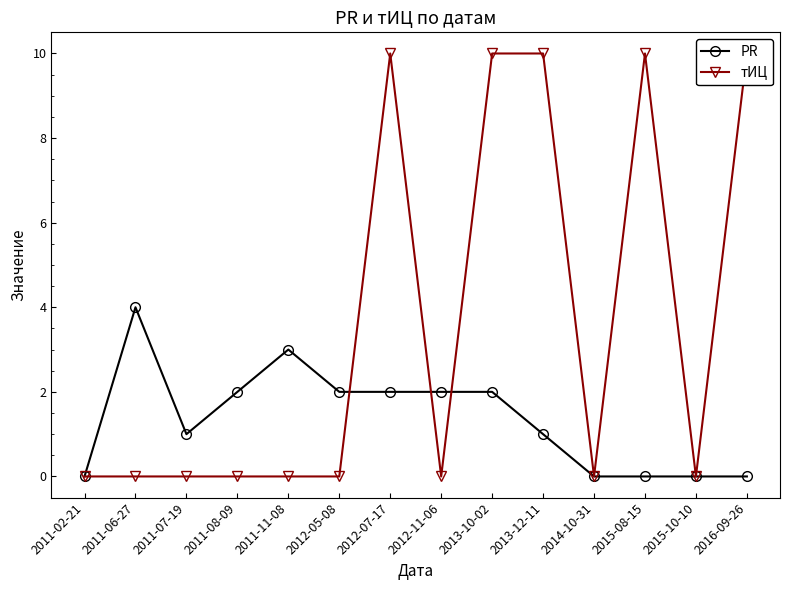

Rank the categories by тИЦ value from highest to lowest.

2012-07-17, 2013-10-02, 2013-12-11, 2015-08-15, 2016-09-26, 2011-02-21, 2011-06-27, 2011-07-19, 2011-08-09, 2011-11-08, 2012-05-08, 2012-11-06, 2014-10-31, 2015-10-10